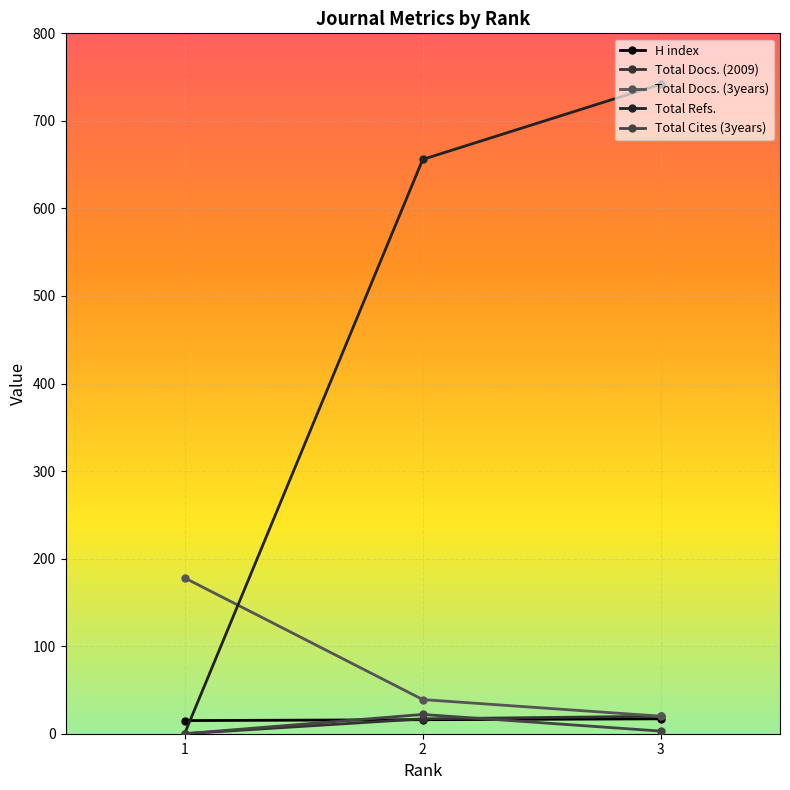

What is the value of the H index point at the 2nd from the left?

16